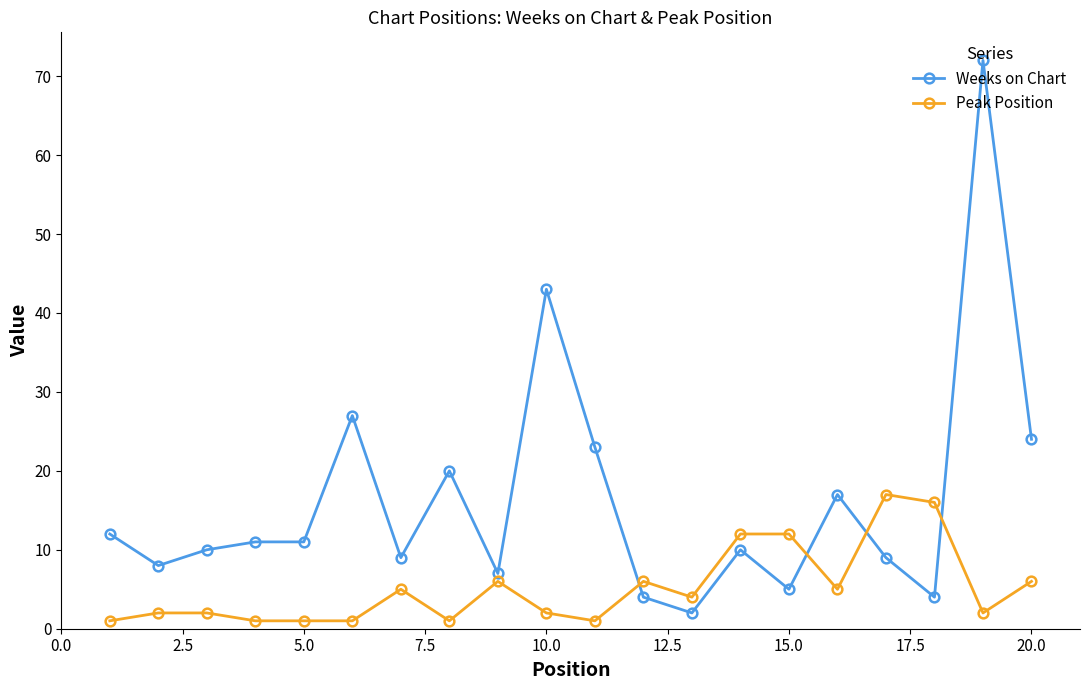

How many times do Weeks on Chart and Peak Position cross each other?

4